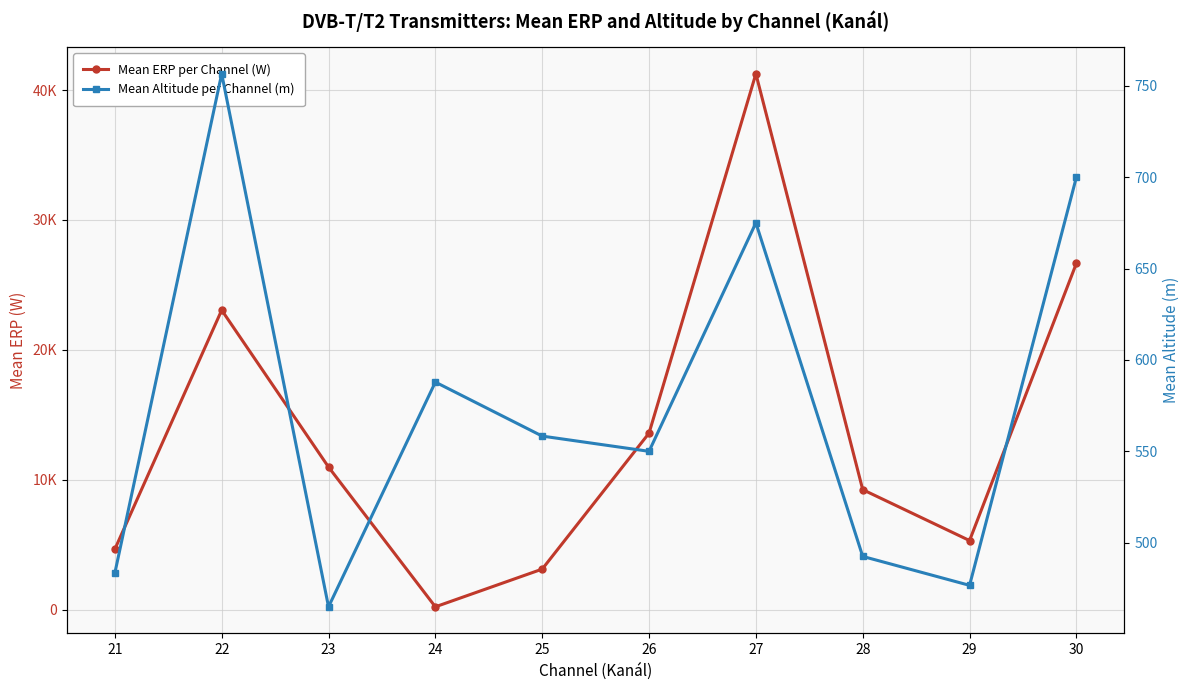

What is the value of the Mean ERP per Channel (W) point at the 8th from the left?

9250.0